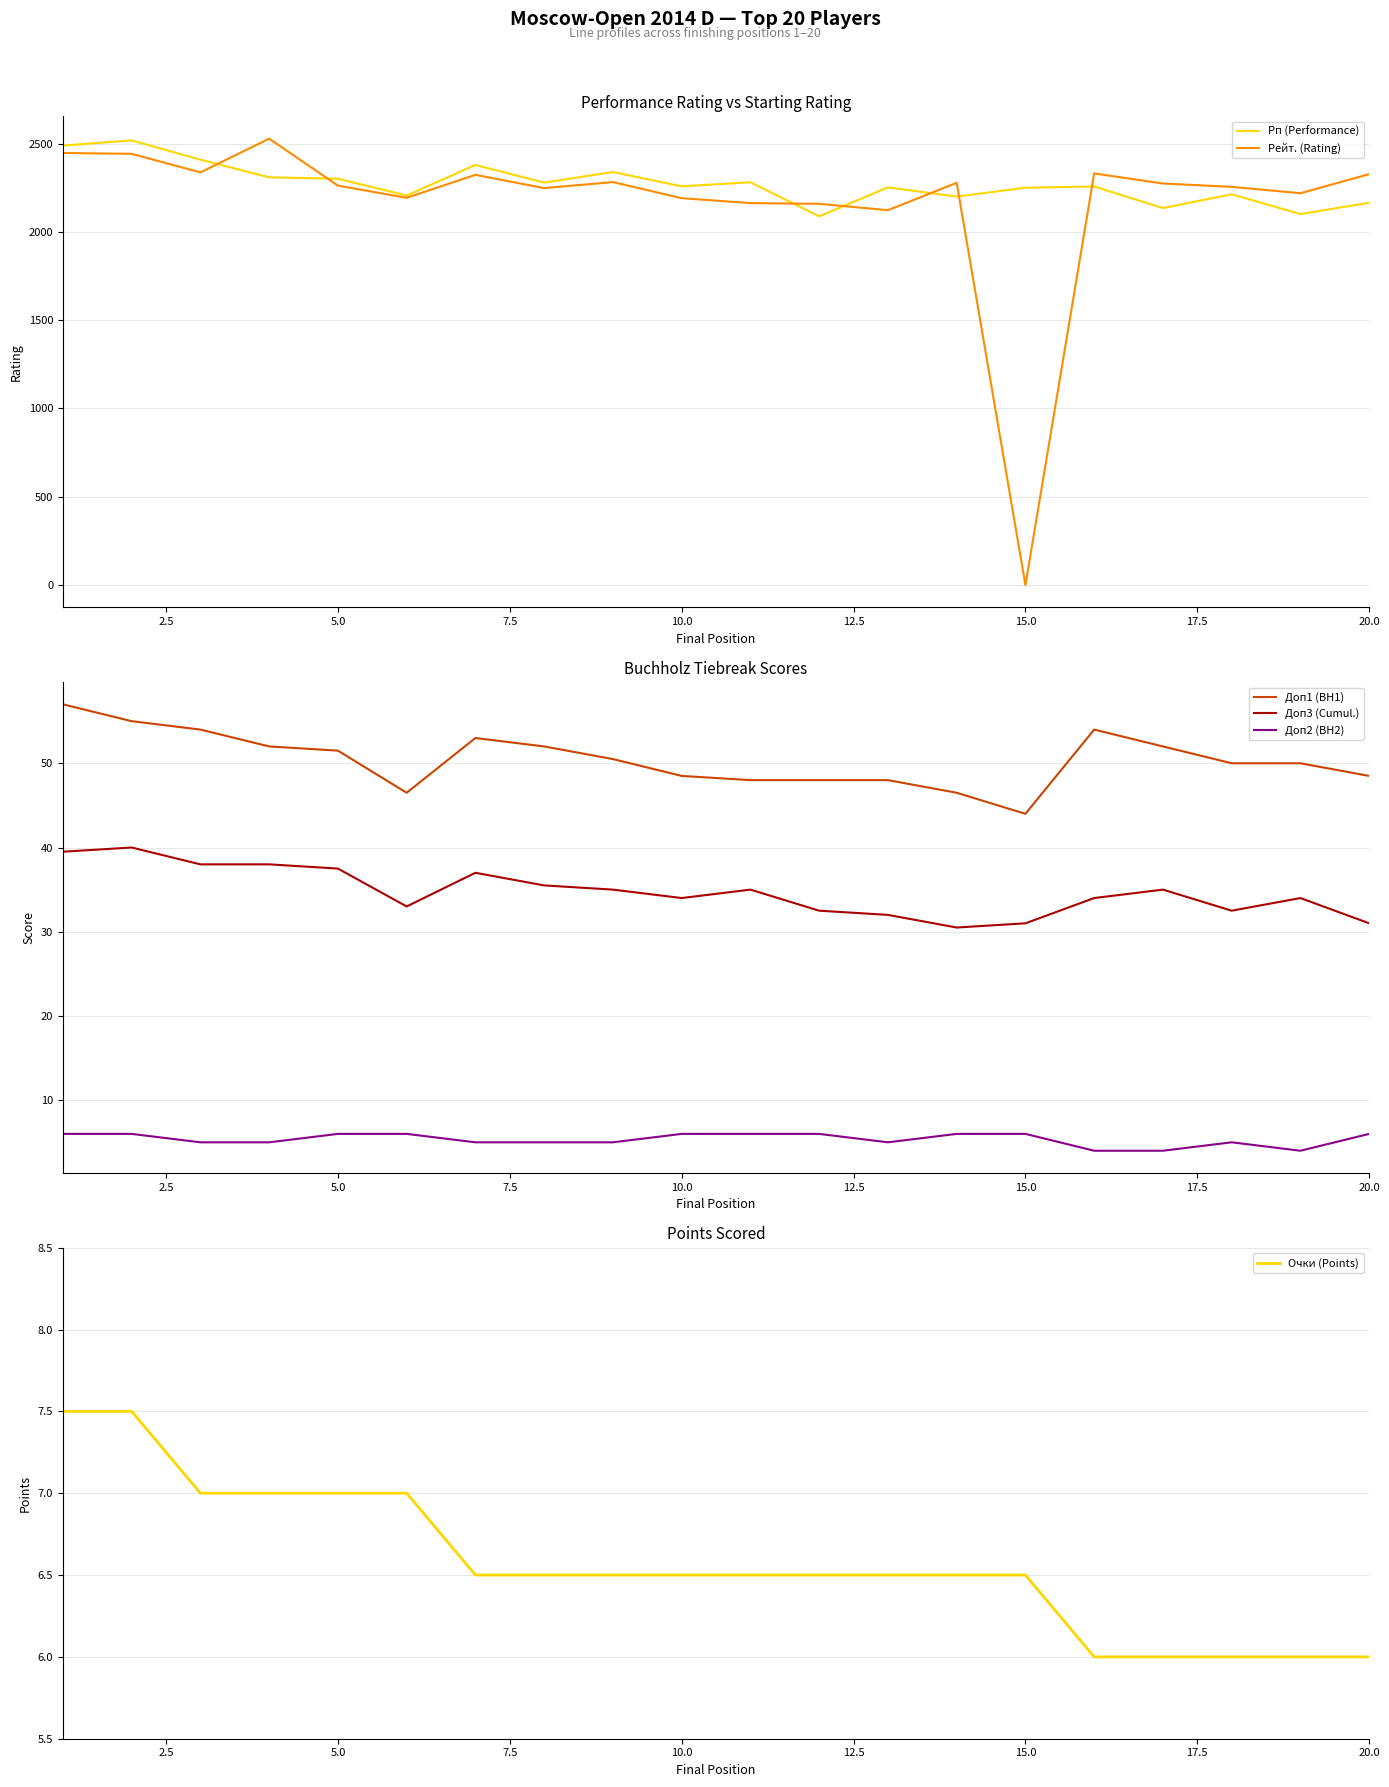

What are all the series names shown in the legend?

Рп (Performance), Рейт. (Rating), Доп1 (BH1), Доп3 (Cumul.), Доп2 (BH2), Очки (Points)